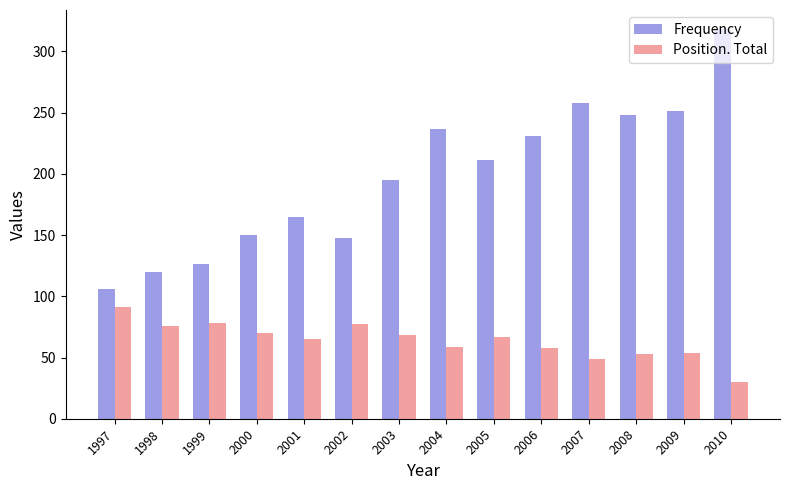

How many data points in Frequency are less than 211?

7